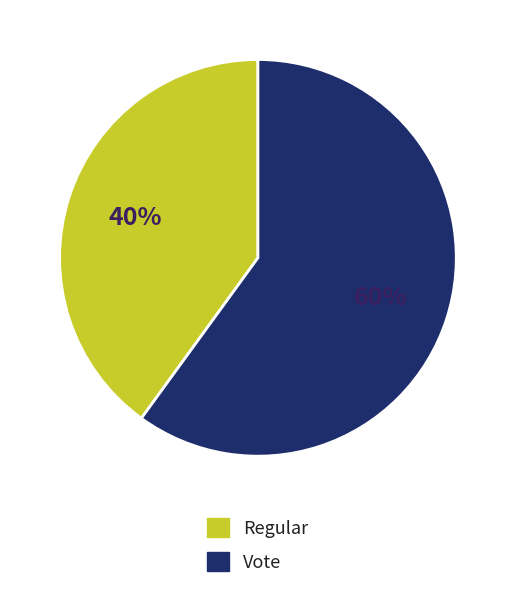

Which category has the biggest portion of the pie?

Vote